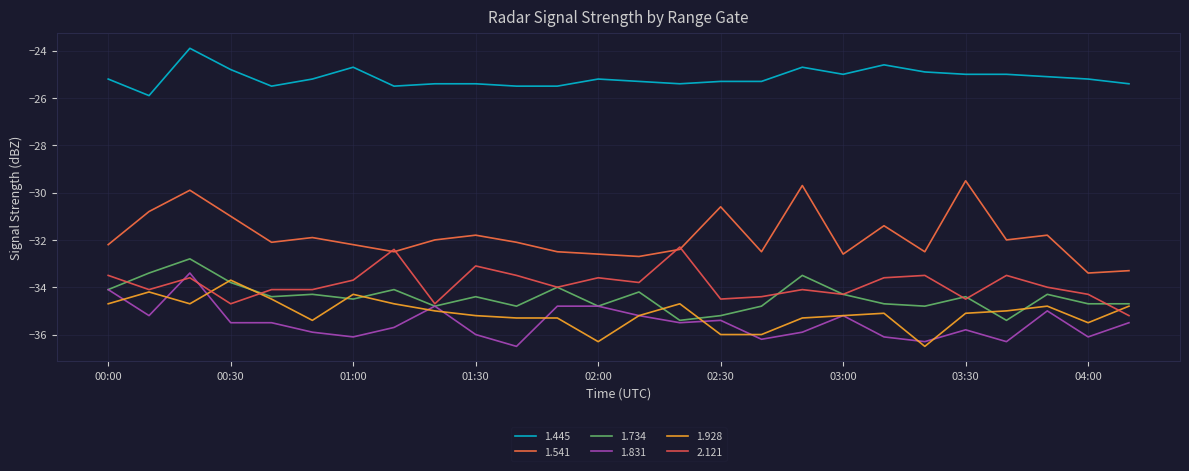

How many lines are shown in the chart?

6